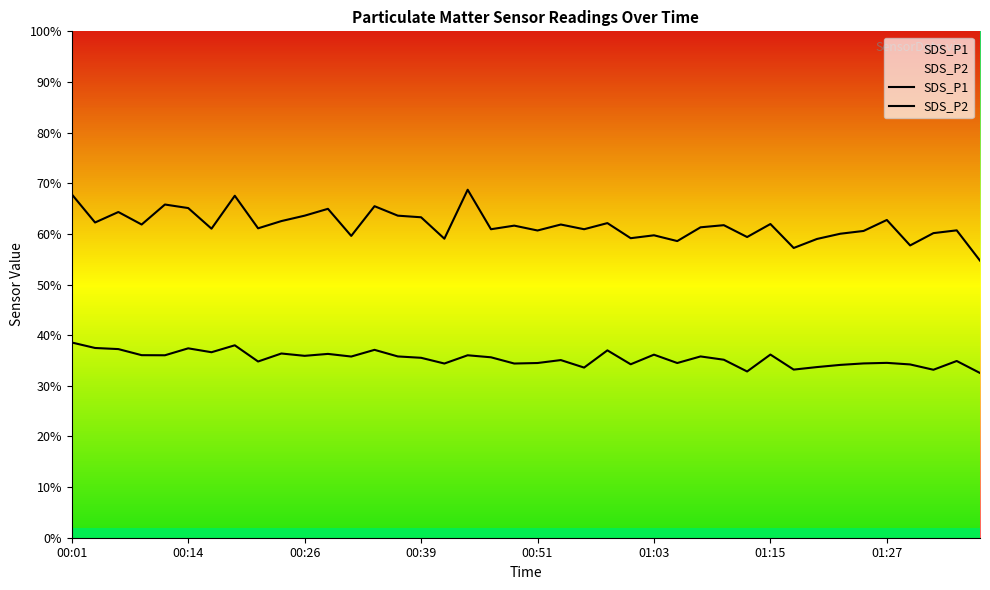

True or false: SDS_P2 has a value of 57.5 at 01:27.

False